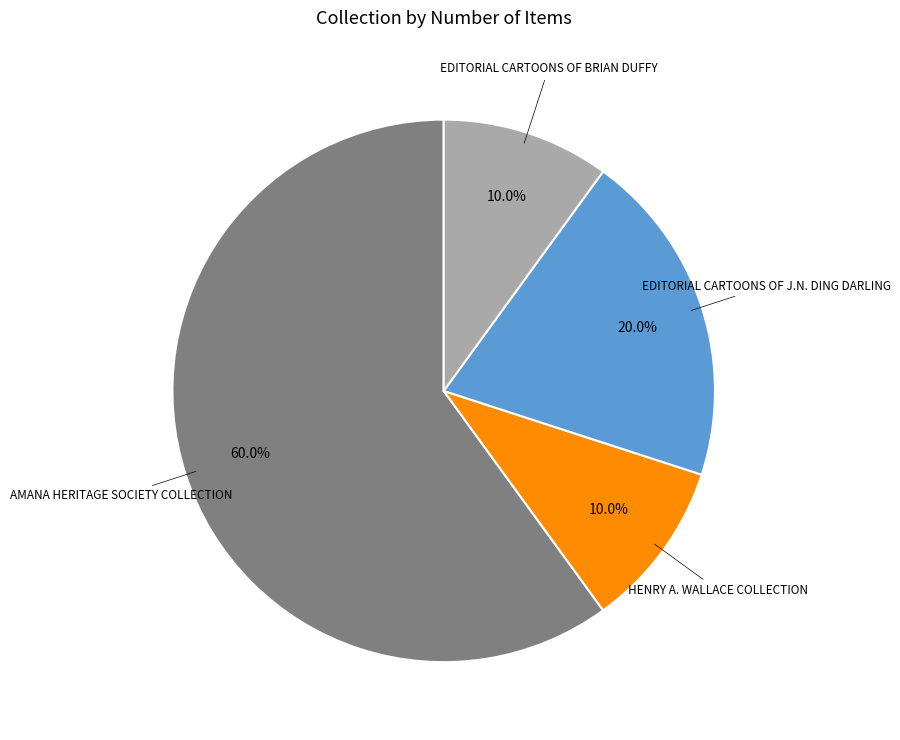

Is there a majority slice in this chart?

Yes